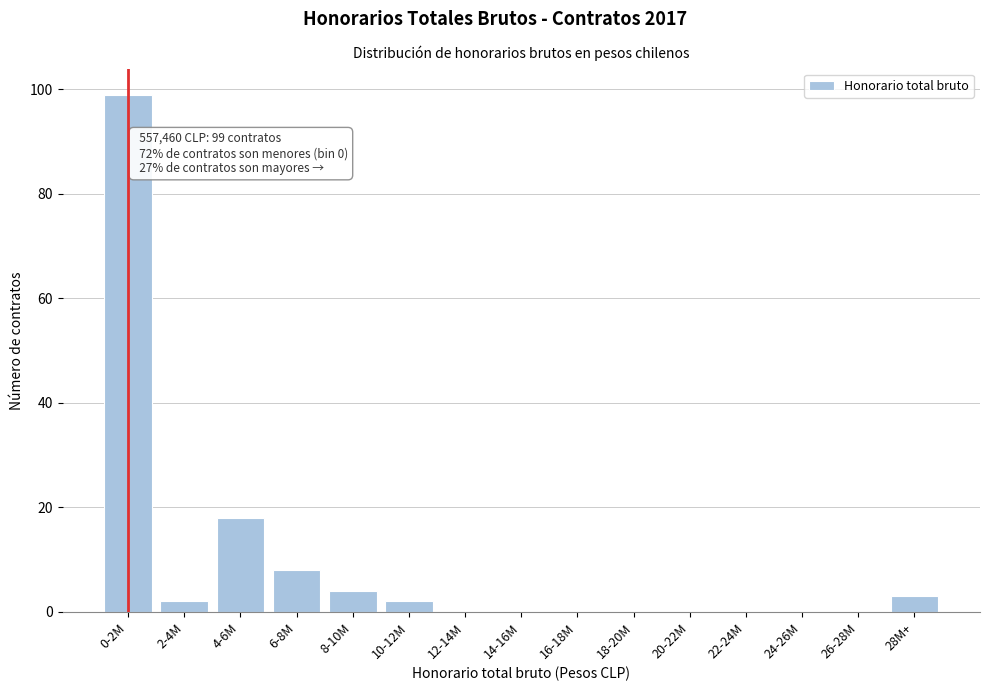

Reading left to right, transcribe all the data shown in this chart.

0-2M=99	2-4M=2	4-6M=18	6-8M=8	8-10M=4	10-12M=2	12-14M=0	14-16M=0	16-18M=0	18-20M=0	20-22M=0	22-24M=0	24-26M=0	26-28M=0	28M+=3